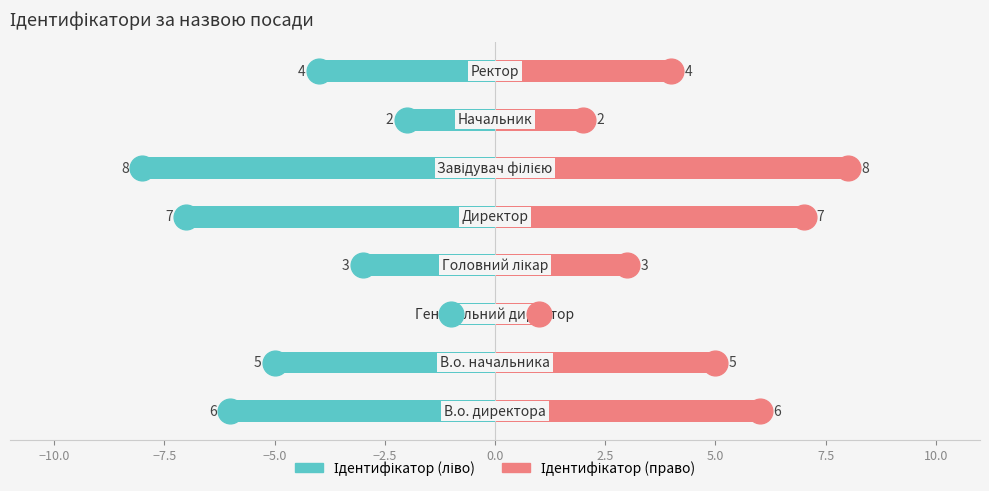

How many bars are there in each group?

2